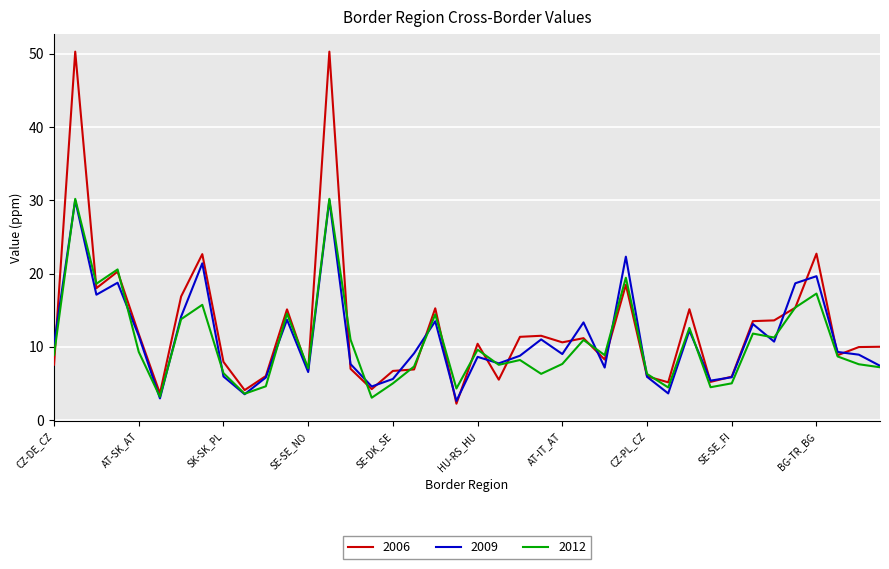

Which series has the largest range (max minus min)?

2006